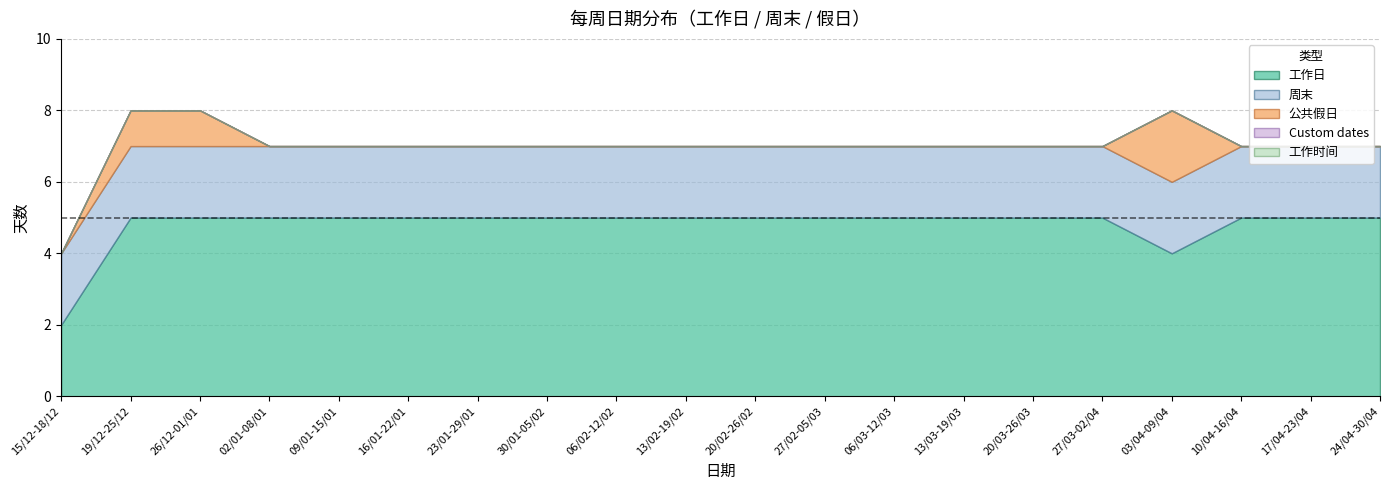

How many series are shown in this chart?

5